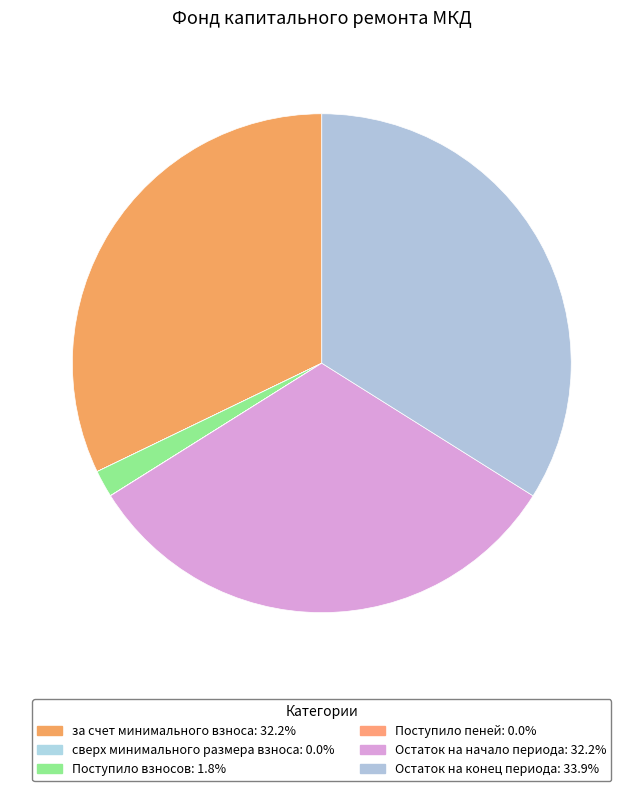

To the nearest percent, what is the average slice percentage?

17%